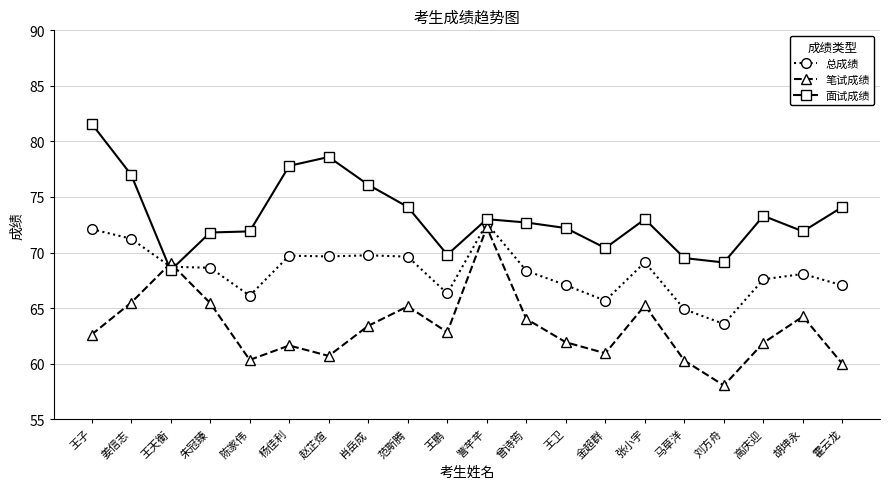

True or false: 面试成绩 has a value of 116.4 at 陈家伟.

False